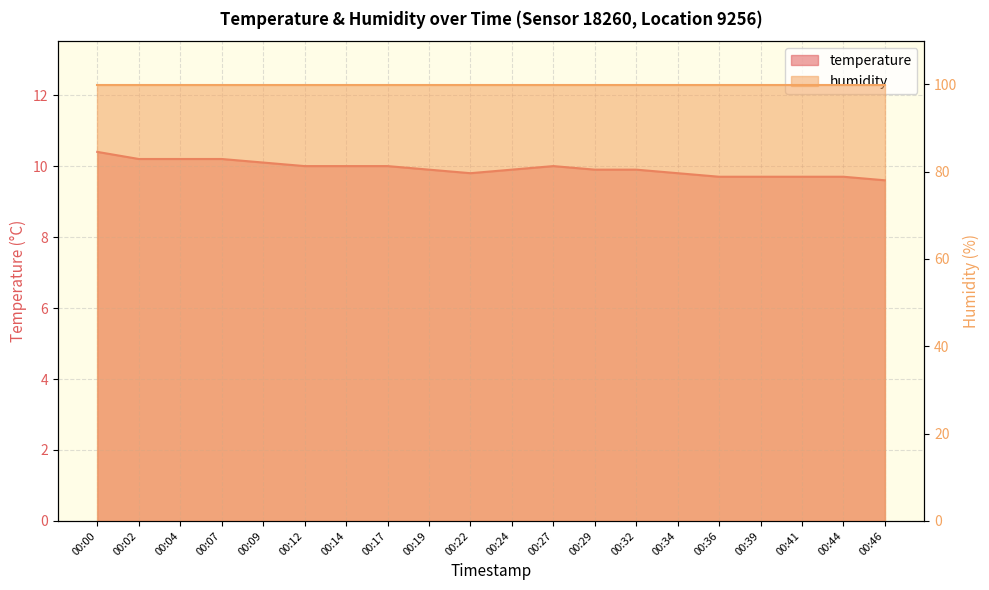

Reading right to left, transcribe all the data shown in this chart.

00:46=9.6	00:44=9.7	00:41=9.7	00:39=9.7	00:36=9.7	00:34=9.8	00:32=9.9	00:29=9.9	00:27=10.0	00:24=9.9	00:22=9.8	00:19=9.9	00:17=10.0	00:14=10.0	00:12=10.0	00:09=10.1	00:07=10.2	00:04=10.2	00:02=10.2	00:00=10.4